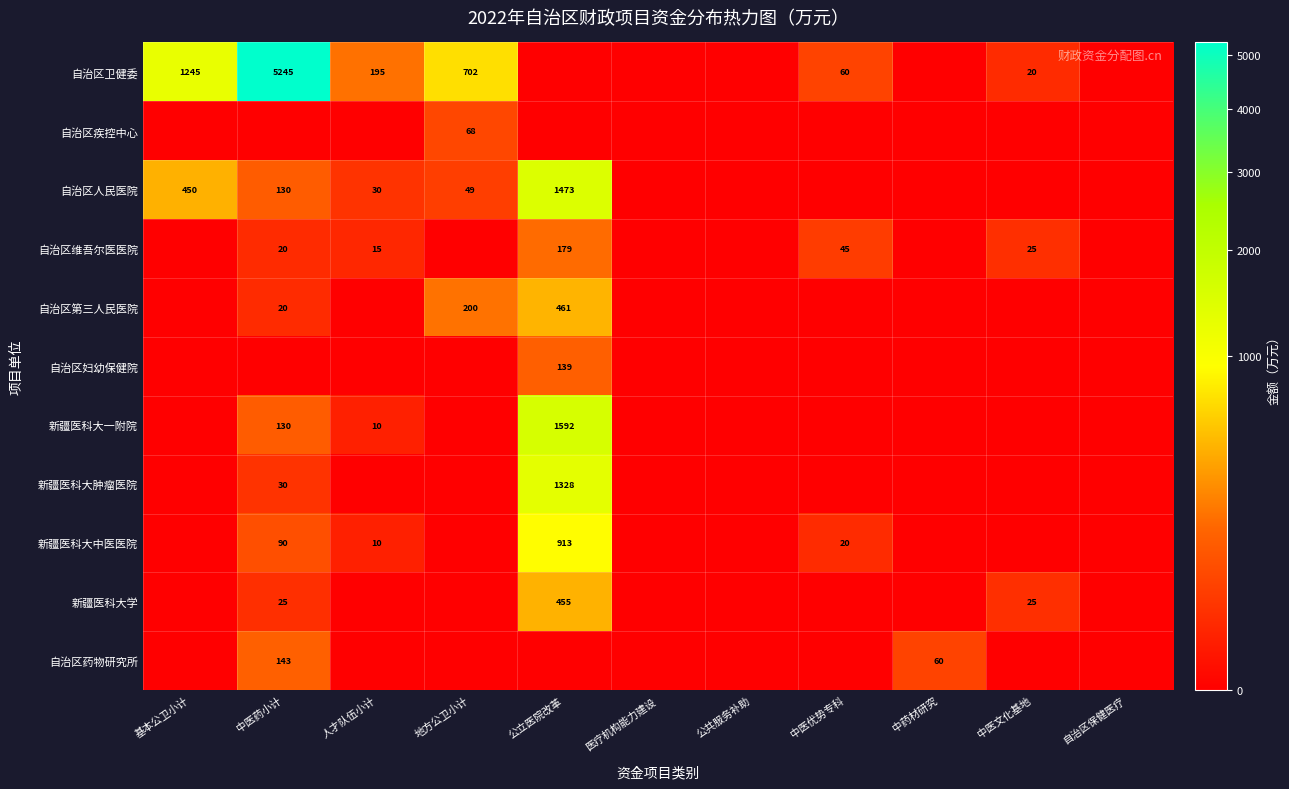

Is it true that 自治区妇幼保健院 equals 238 at 公立医院改革?

False